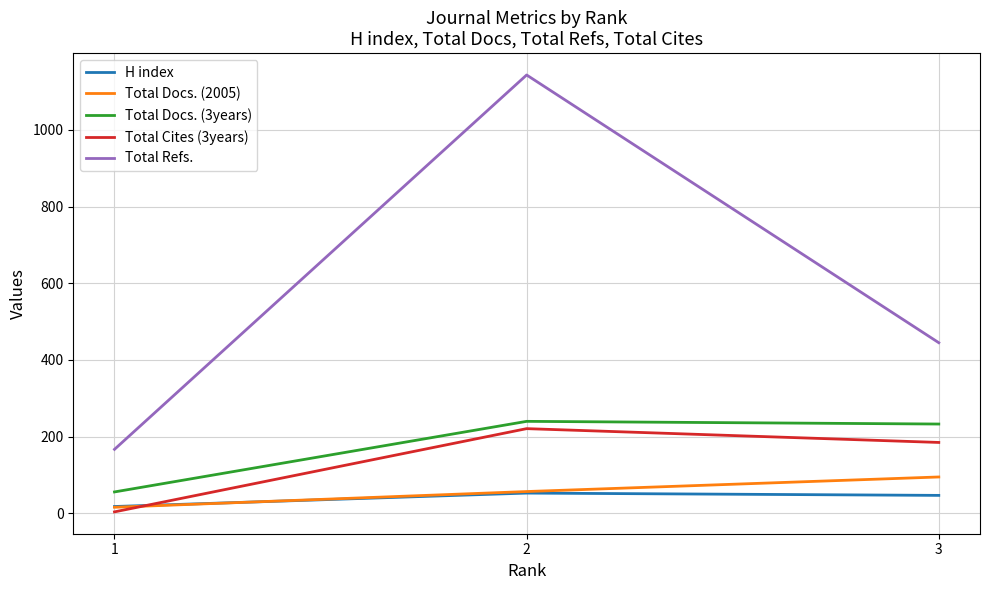

Does the chart display data point markers on the line(s)?

No